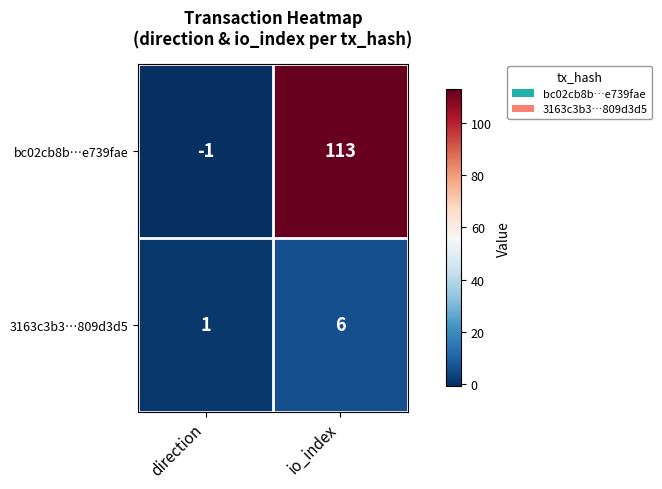

What is the maximum value shown in the chart?

113